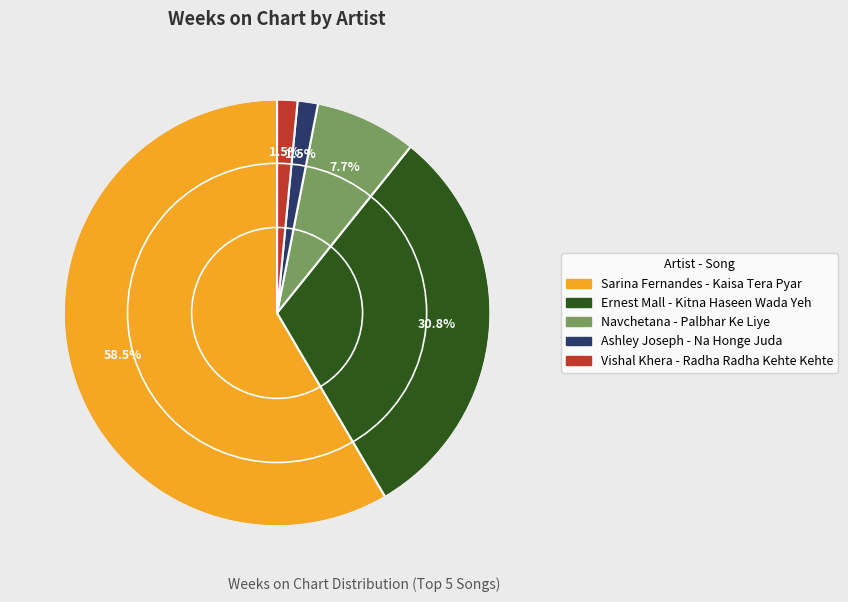

How many segments does this pie chart have?

5